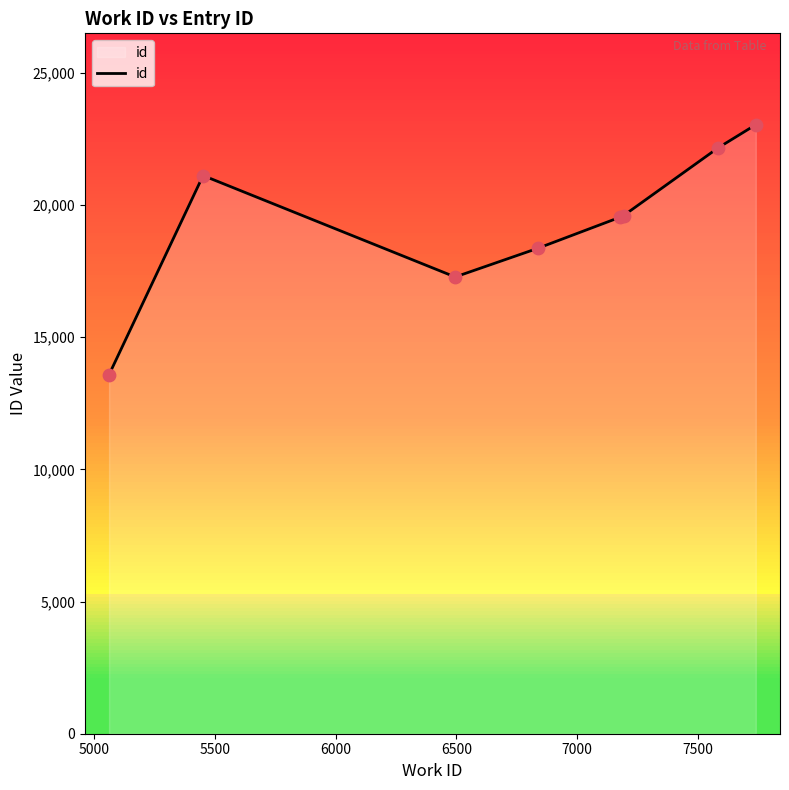

What is the lowest value of the id series?

13580